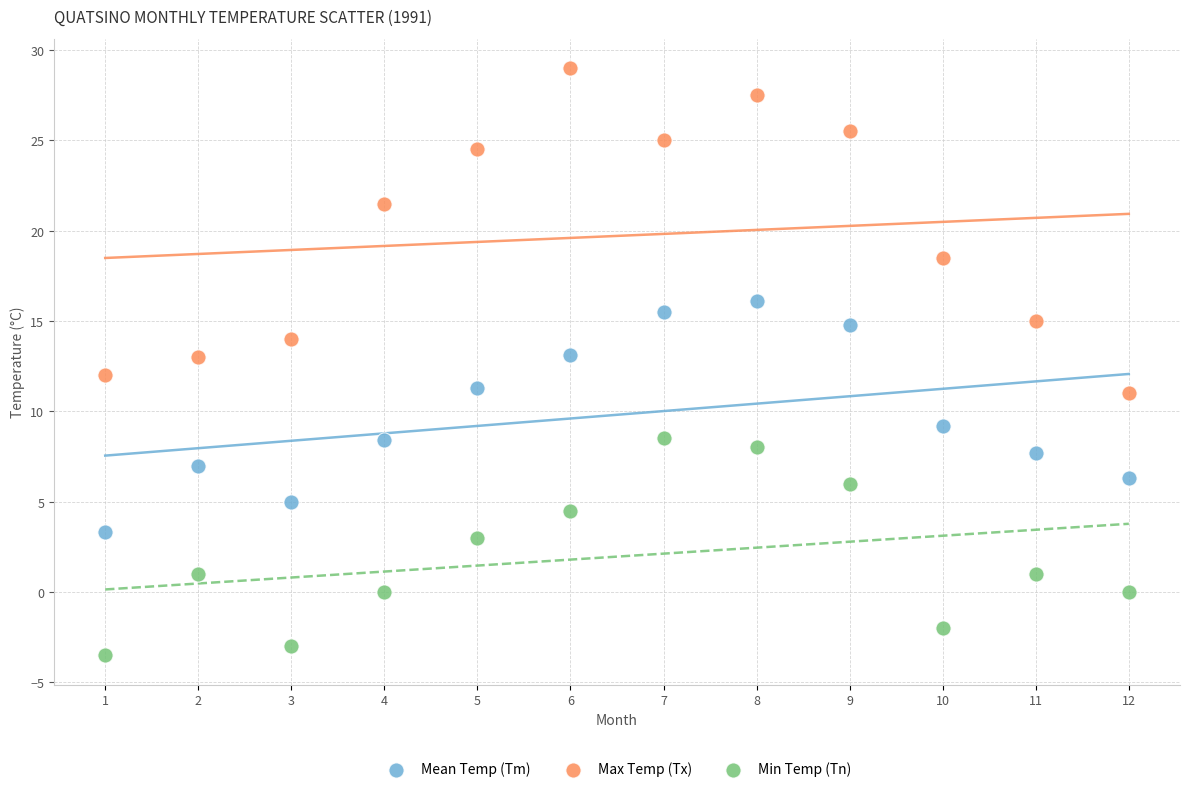

Which series has the widest spread of Y values?

Max Temp (Tx)